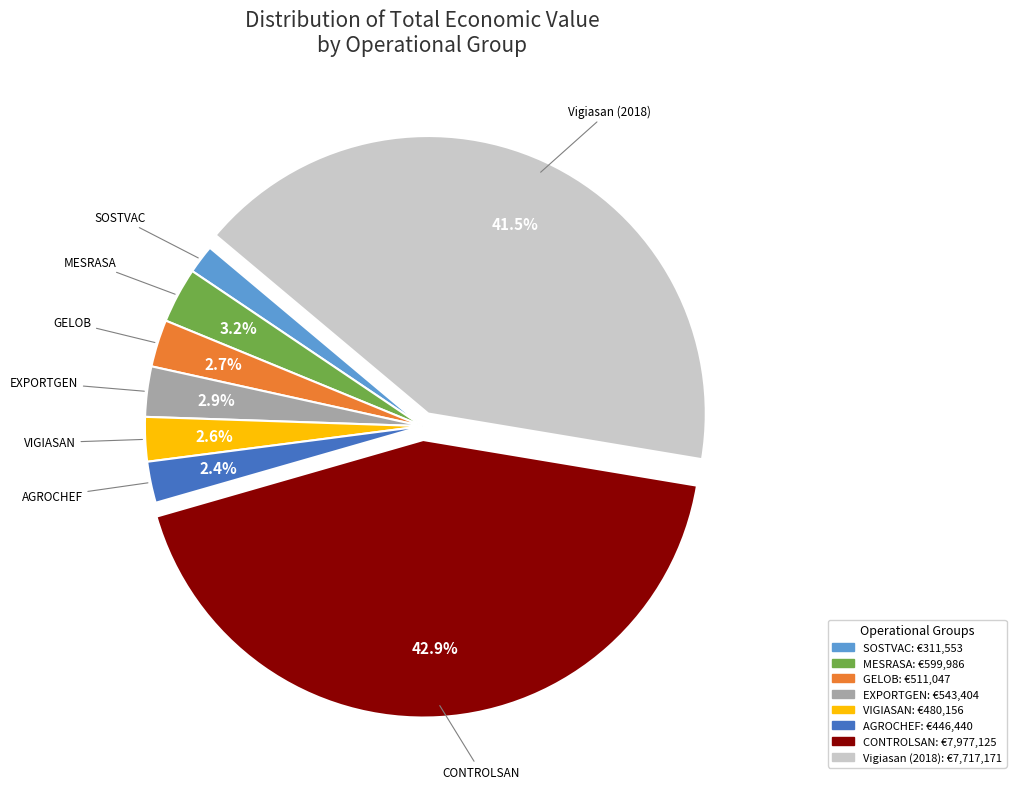

Which has a higher value, Vigiasan (2018) or CONTROLSAN?

CONTROLSAN